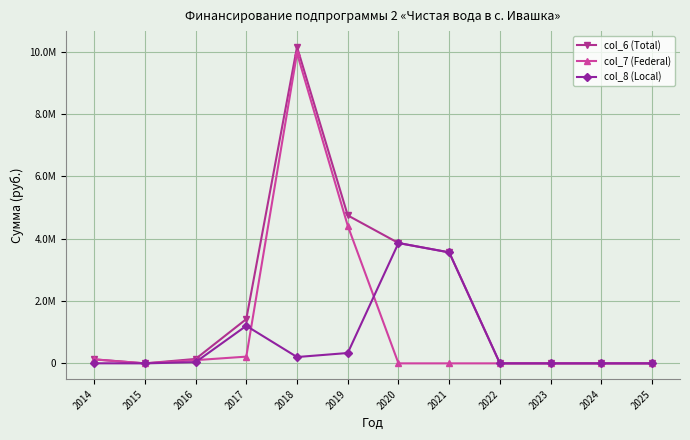

What are all the series names shown in the legend?

col_6 (Total), col_7 (Federal), col_8 (Local)